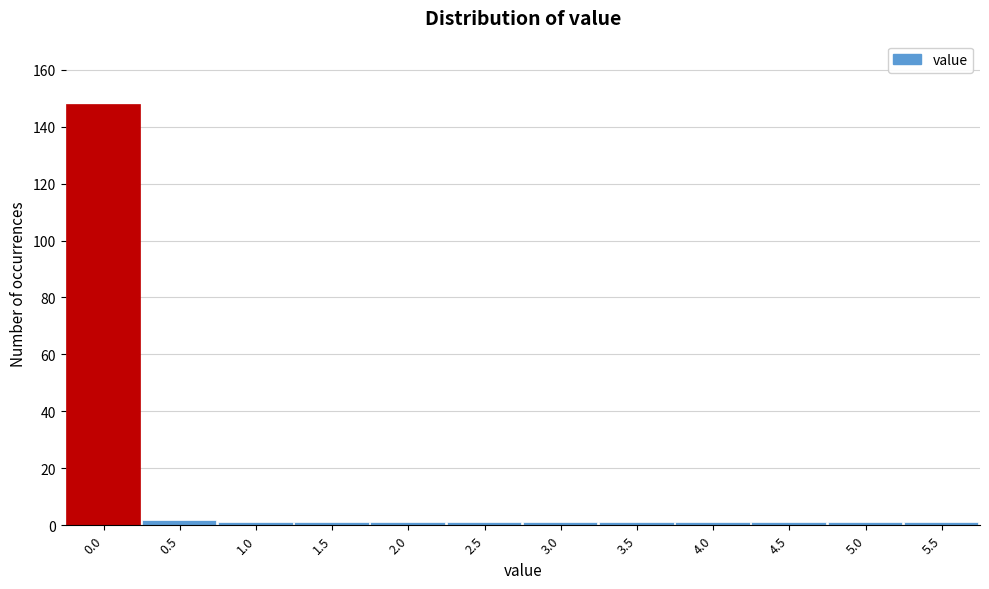

Reading left to right, transcribe all the data shown in this chart.

0.0=148	0.5=2	1.0=1	1.5=1	2.0=1	2.5=1	3.0=1	3.5=1	4.0=1	4.5=1	5.0=1	5.5=1